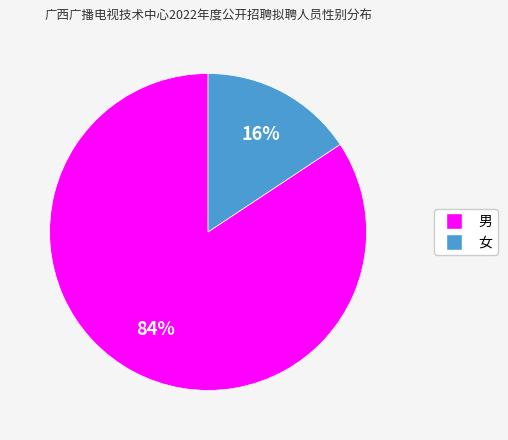

To the nearest percent, what percentage of the pie is 男?

84%